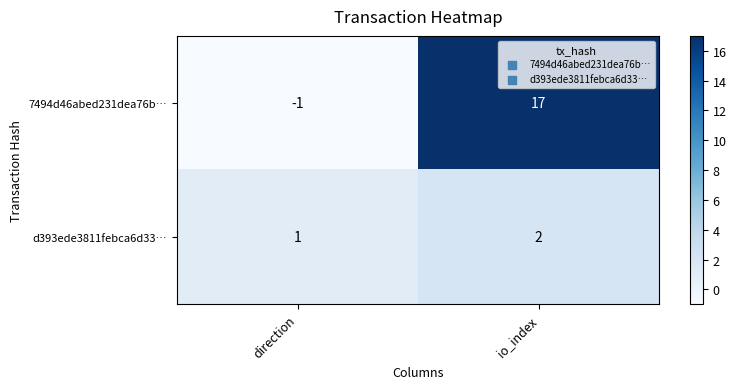

The value of 7494d46abed231dea76b… at io_index is 17. True or false?

True